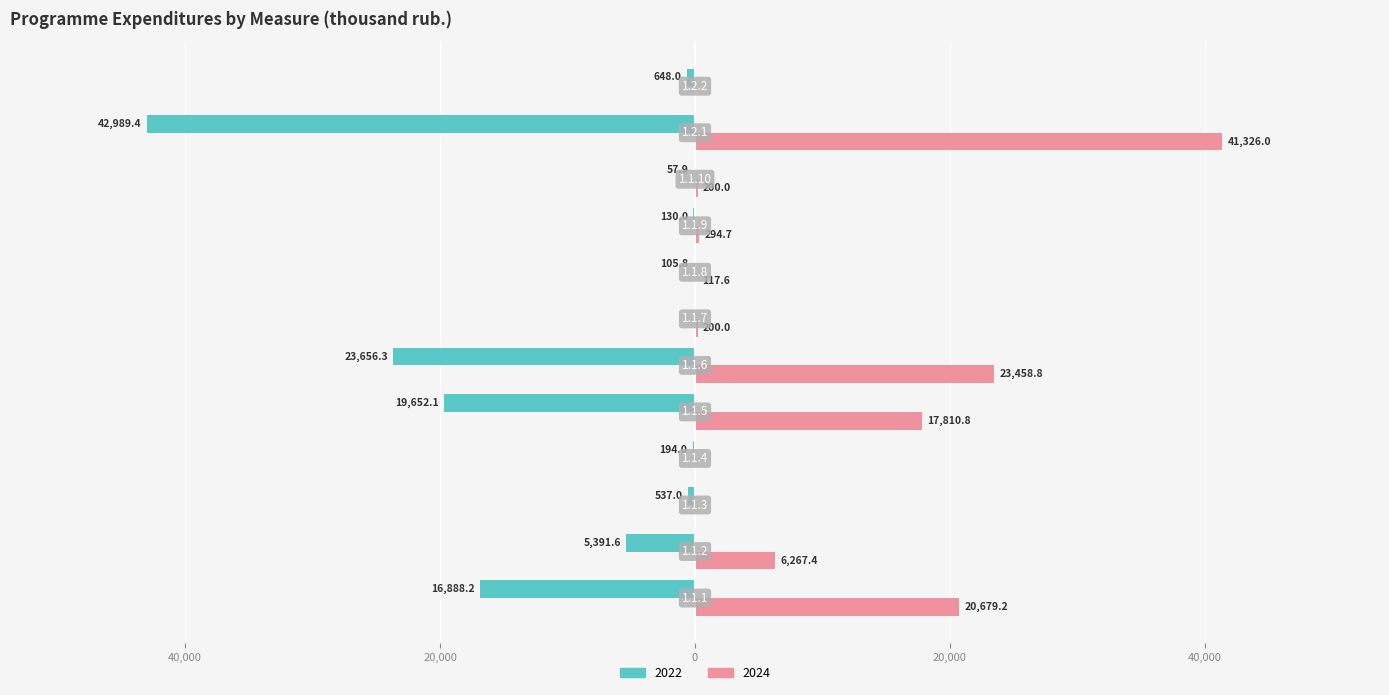

What are all the series names shown in the legend?

2022, 2024